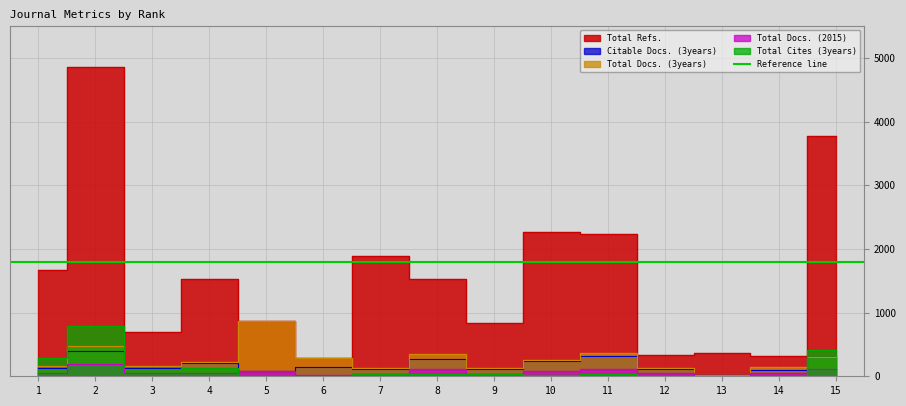

True or false: Total Refs. has more than 2 interior local peaks.

True